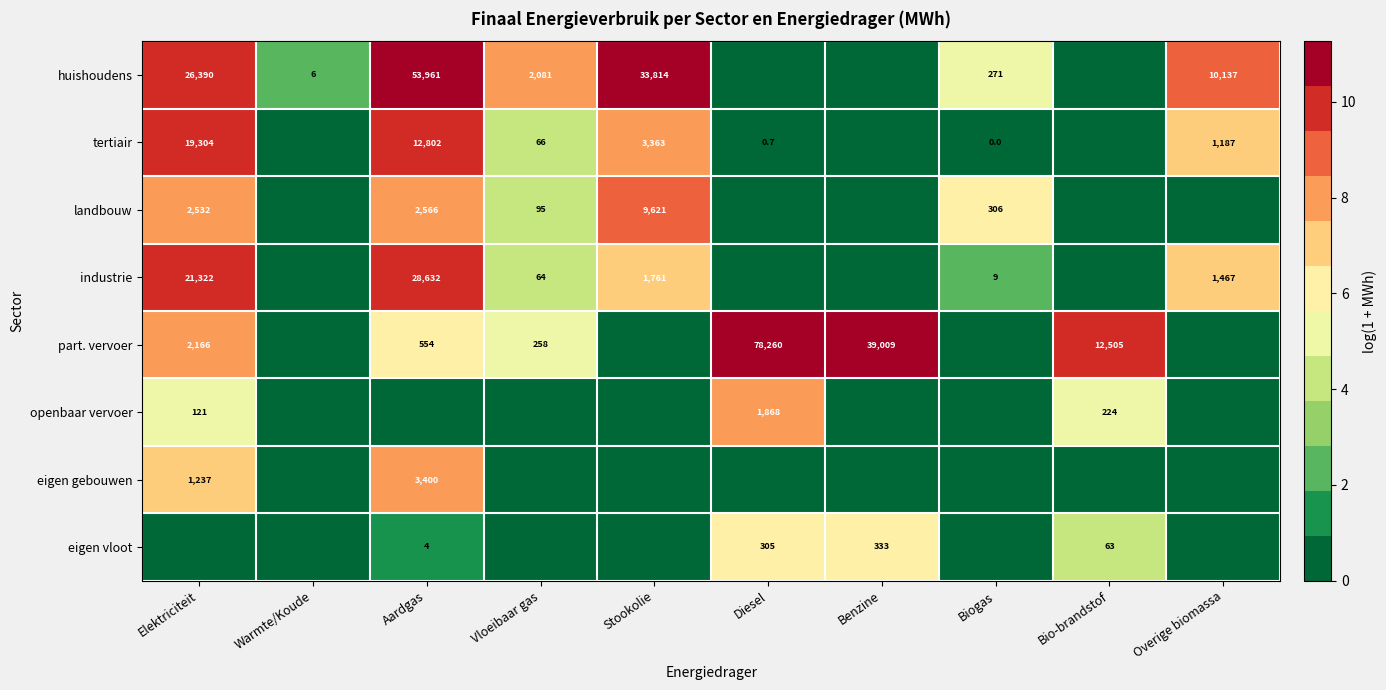

The industrie series shows 9.0 at Biogas. True or false?

True